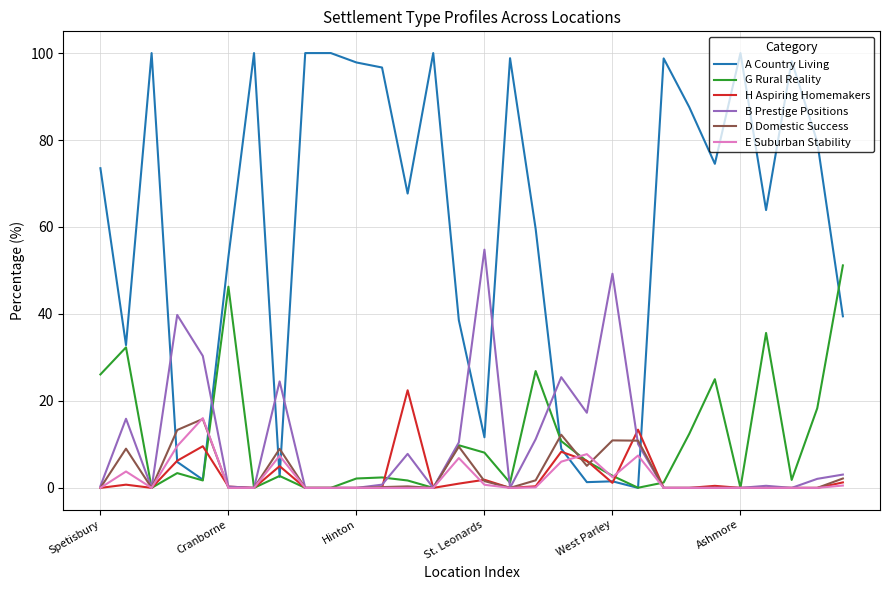

What is the greatest value displayed?

100.0